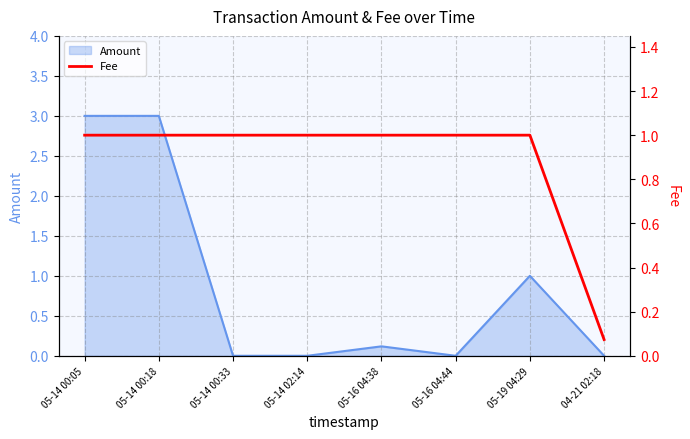

What is the maximum value for Amount?

3.0